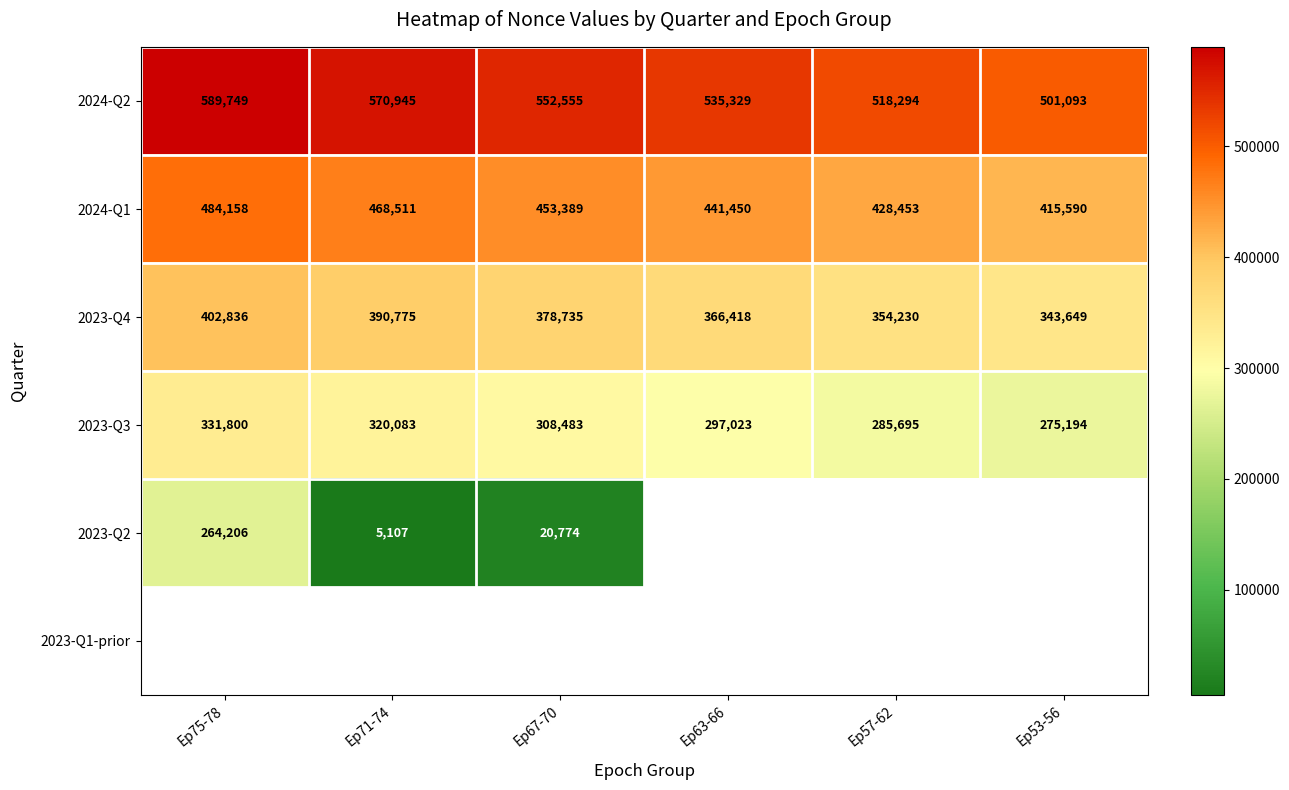

At which label is 2023-Q4 closest to 373242?

Ep67-70